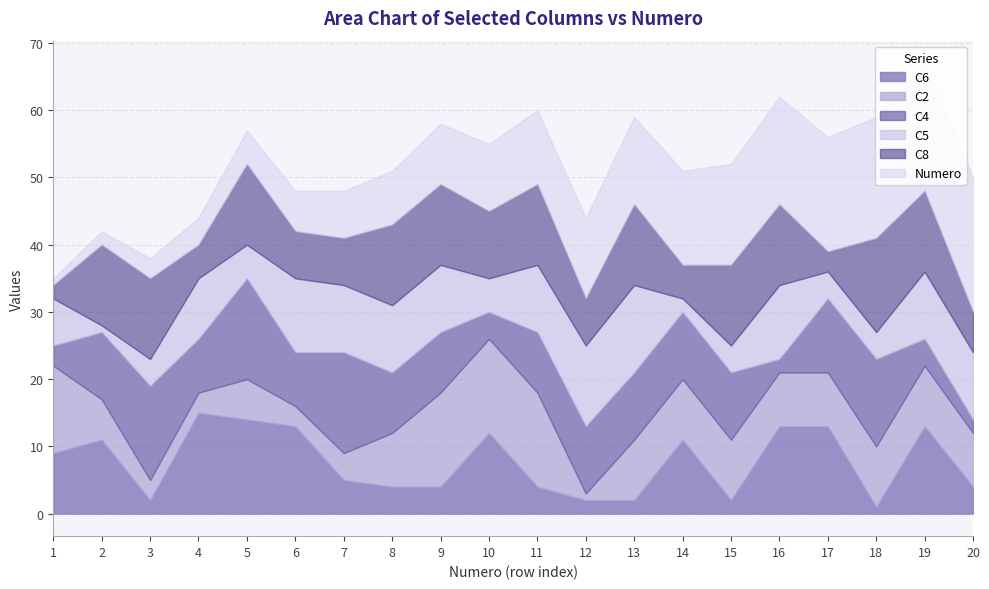

Is the value of C4 at 16 greater than the value of C6 at 11?

No